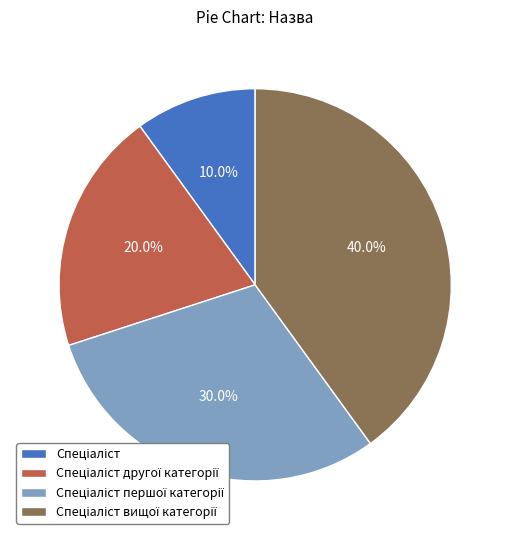

Is there any slice that represents more than half of the pie?

No